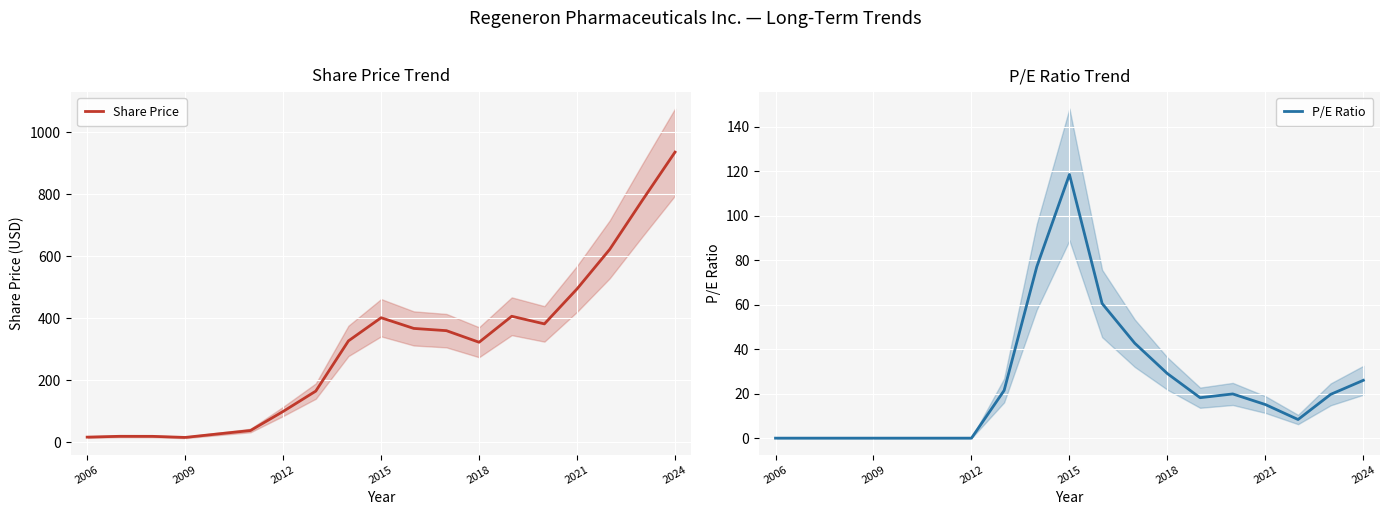

Which category has the highest value in the P/E Ratio series?

2015